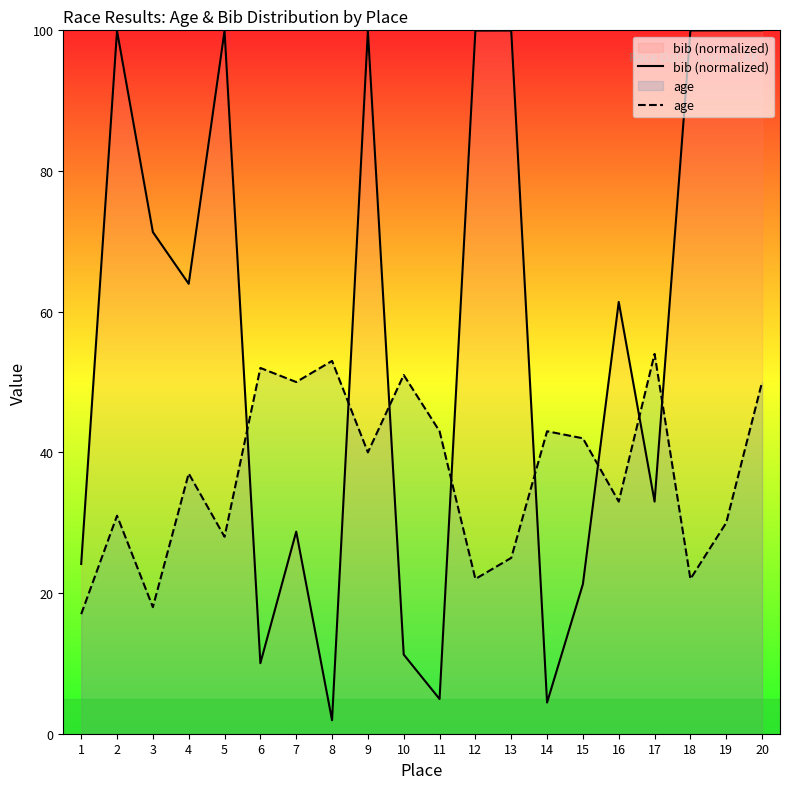

Where is the first local maximum for bib (normalized)?

2